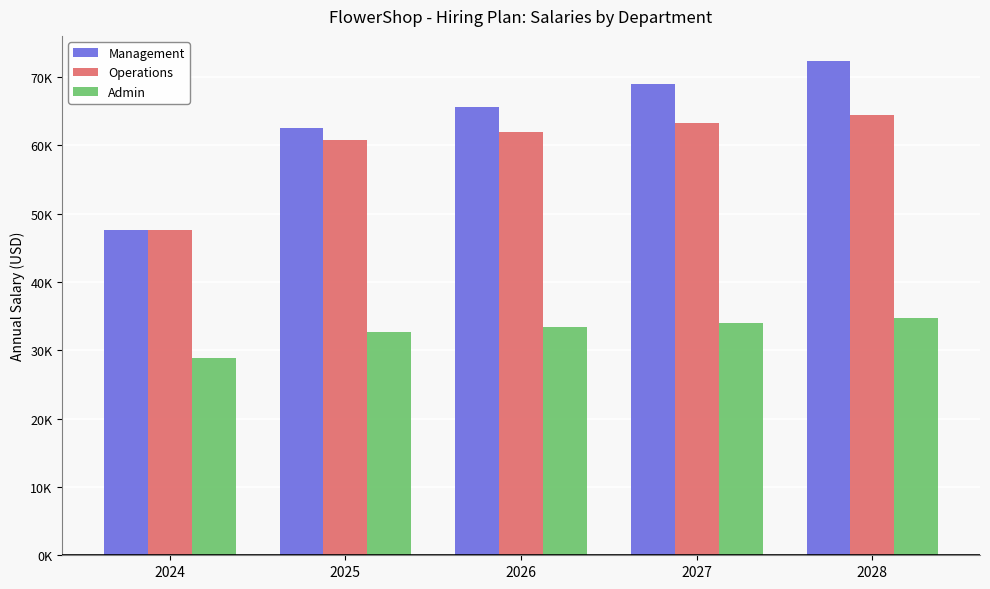

Between 2027 and 2025, which is larger?

2027